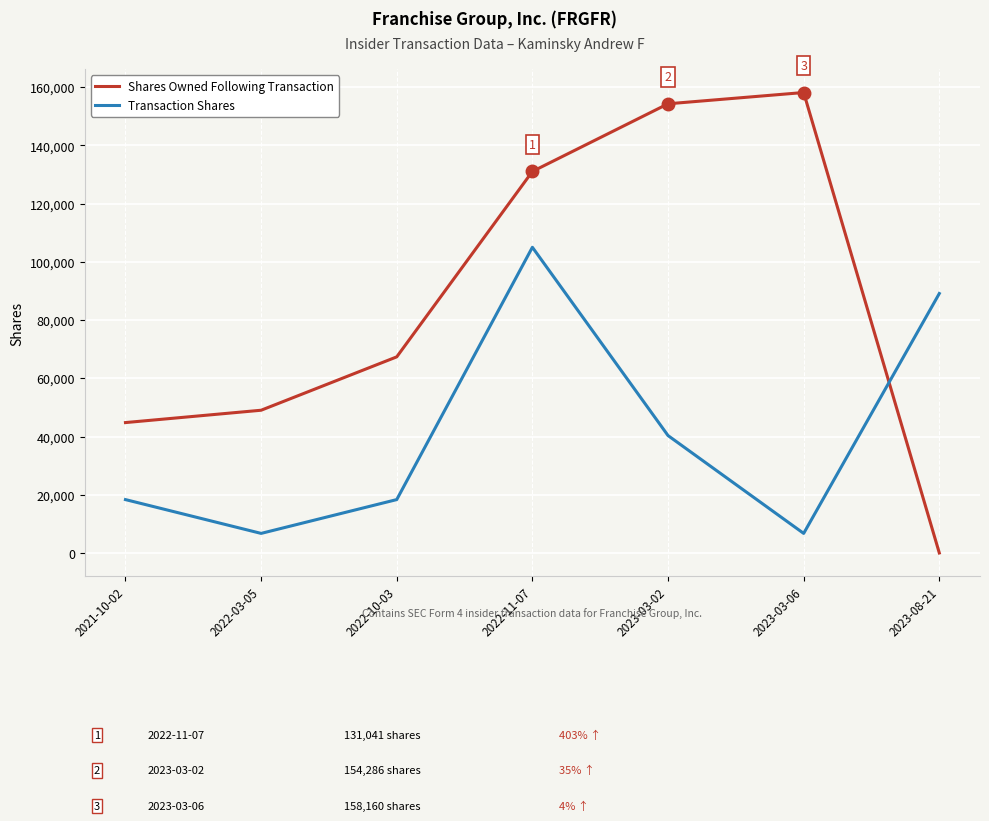

Does the chart display data point markers on the line(s)?

No